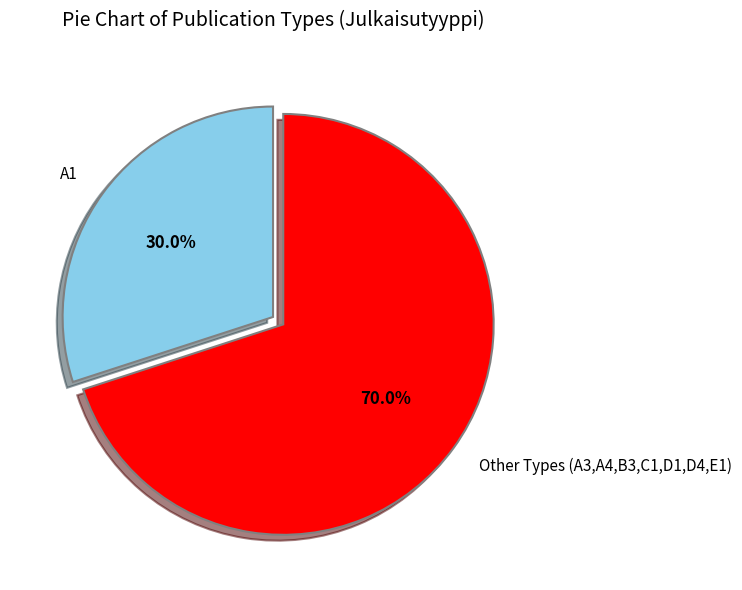

Between A1 and Other Types (A3,A4,B3,C1,D1,D4,E1), which is larger?

Other Types (A3,A4,B3,C1,D1,D4,E1)